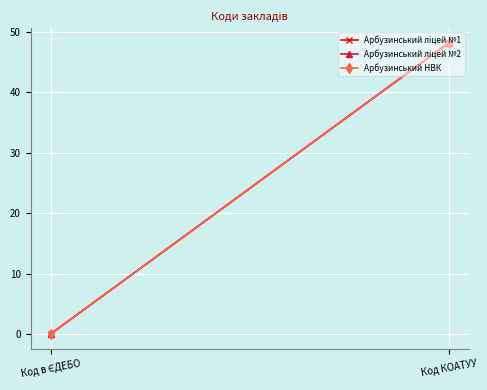

Which label corresponds to the largest value in the chart?

Код КОАТУУ